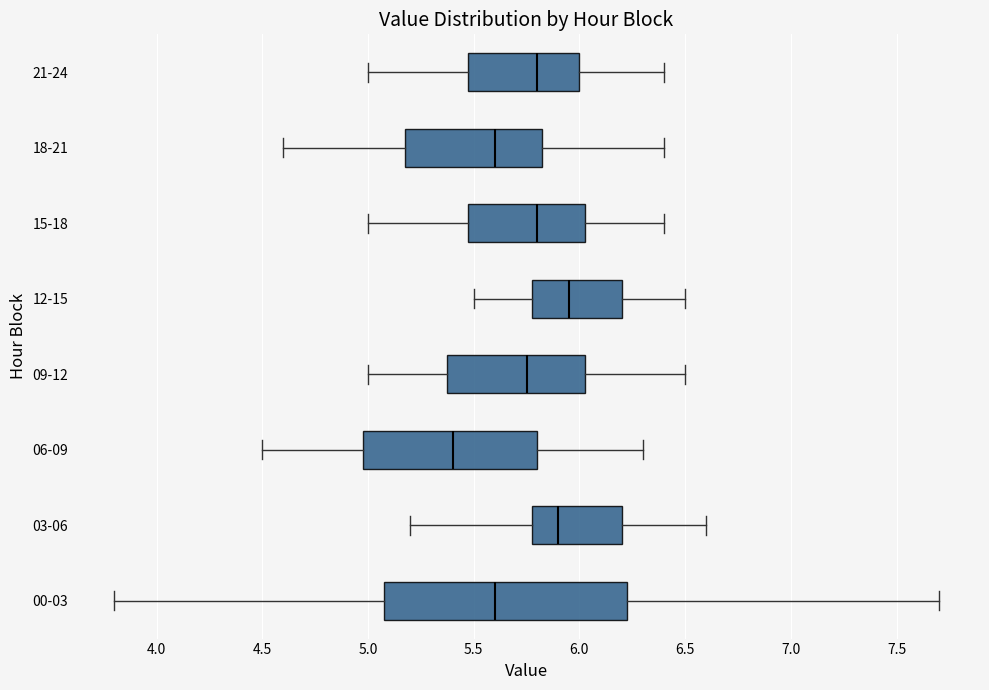

Comparing the boxes themselves (not the whiskers), which one is the widest?

00-03